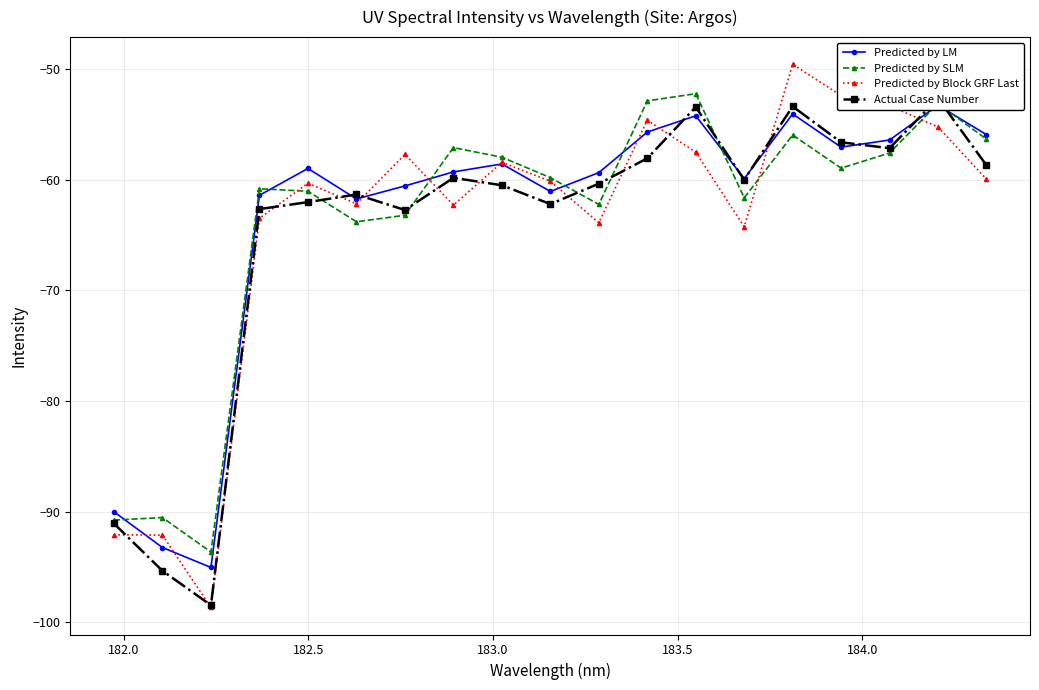

True or false: Predicted by Block GRF Last has more than 0 points higher than both neighbors.

True